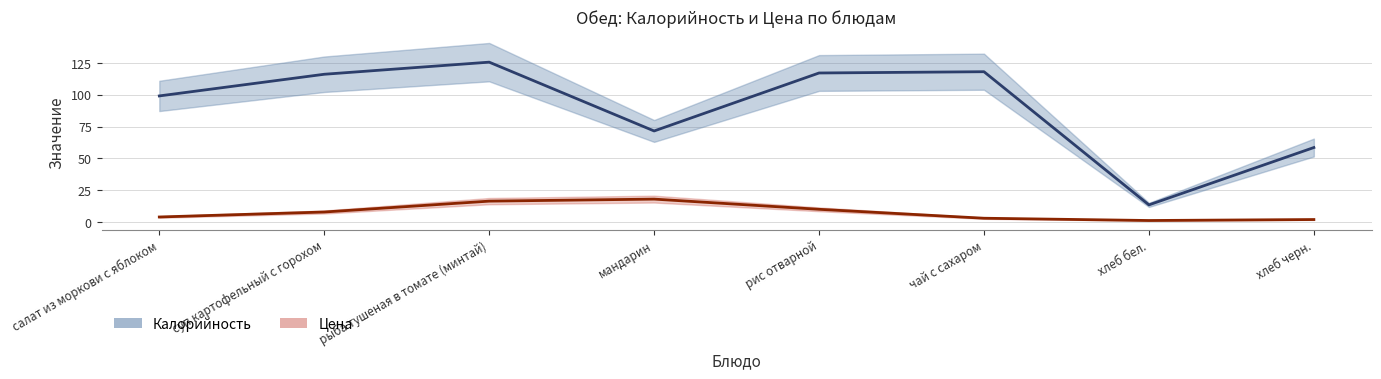

Read the Цена value at суп картофельный с горохом.

7.9